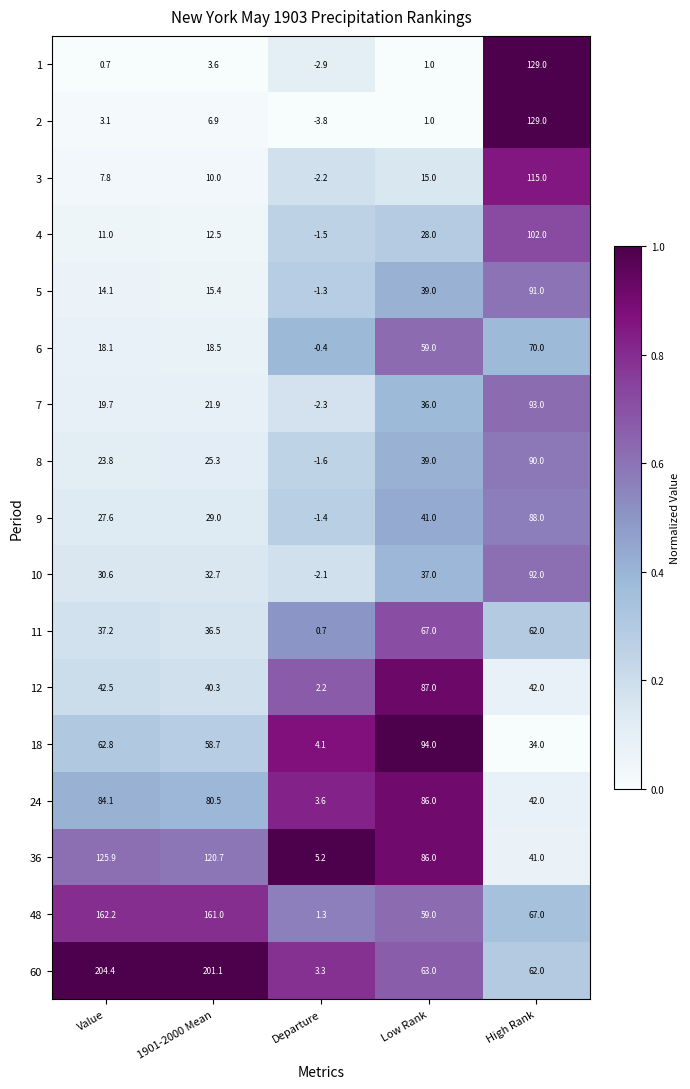

How many categories are shown in the chart?

5